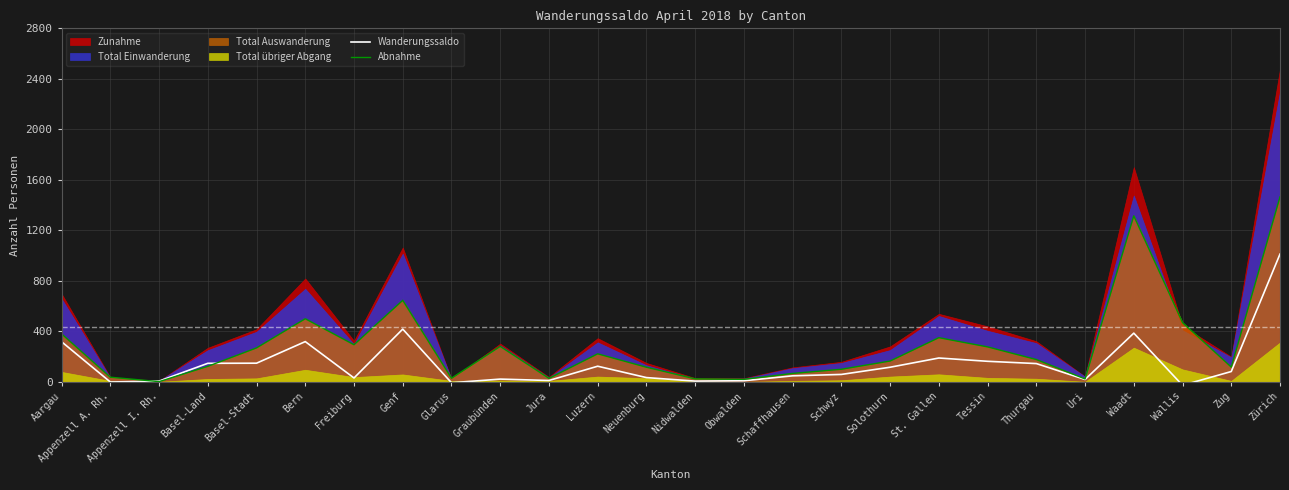

Is it true that Abnahme equals 222 at Luzern?

True